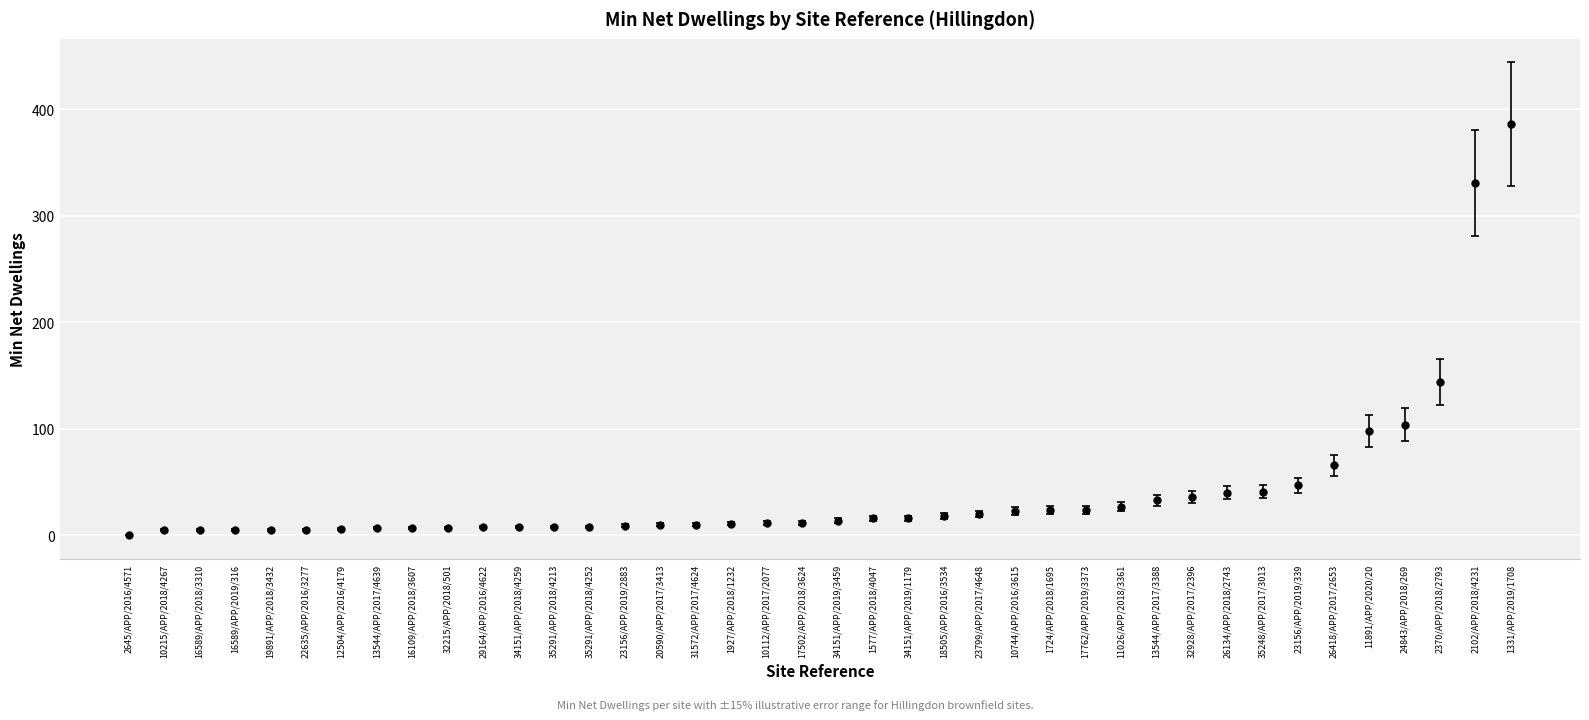

Is it true that the value at 23156/APP/2019/339 is 47?

True